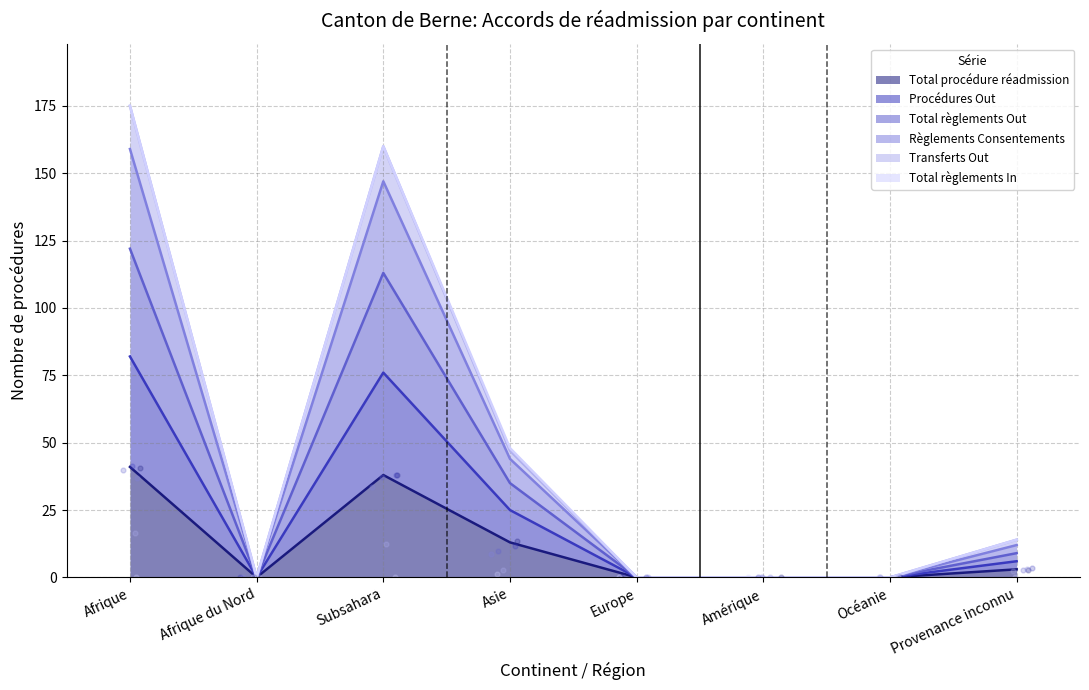

What are all the series names shown in the legend?

Total procédure réadmission, Procédures Out, Total règlements Out, Règlements Consentements, Transferts Out, Total règlements In